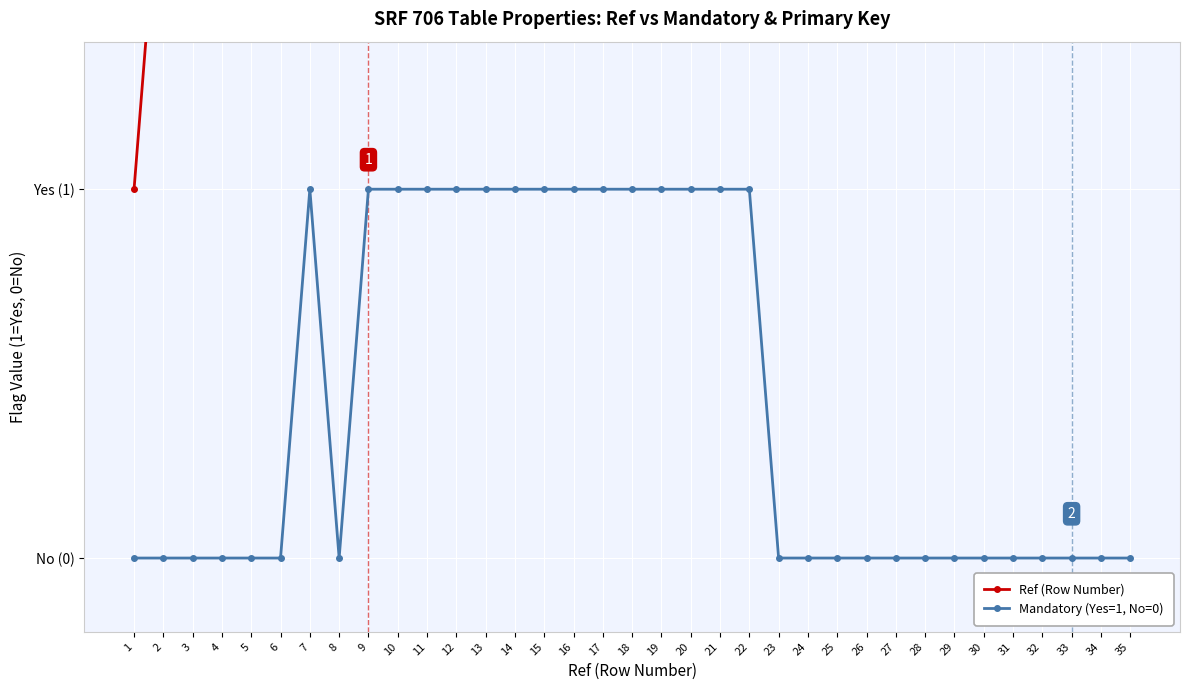

What is the value of the Ref (Row Number) point at the 10th from the left?

10